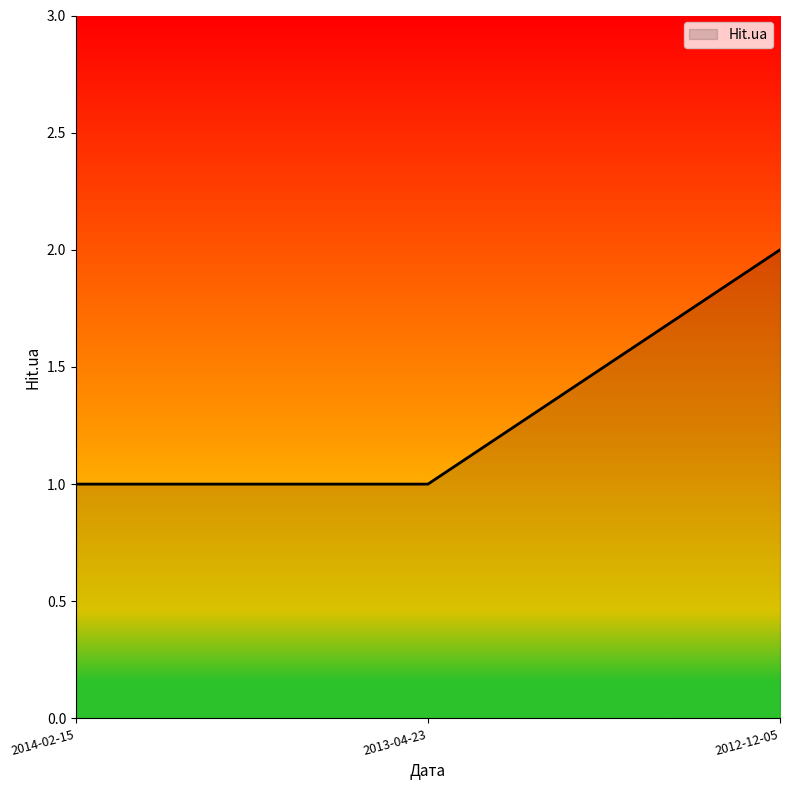

How many lines are shown in the chart?

1